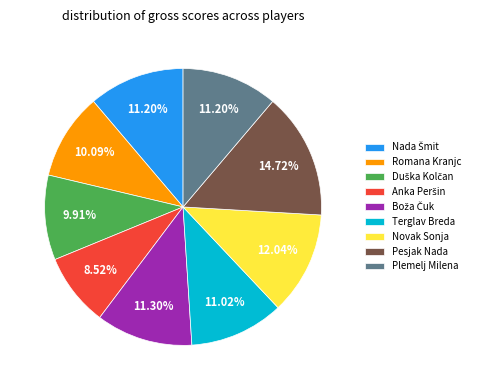

Is there any slice that represents more than half of the pie?

No